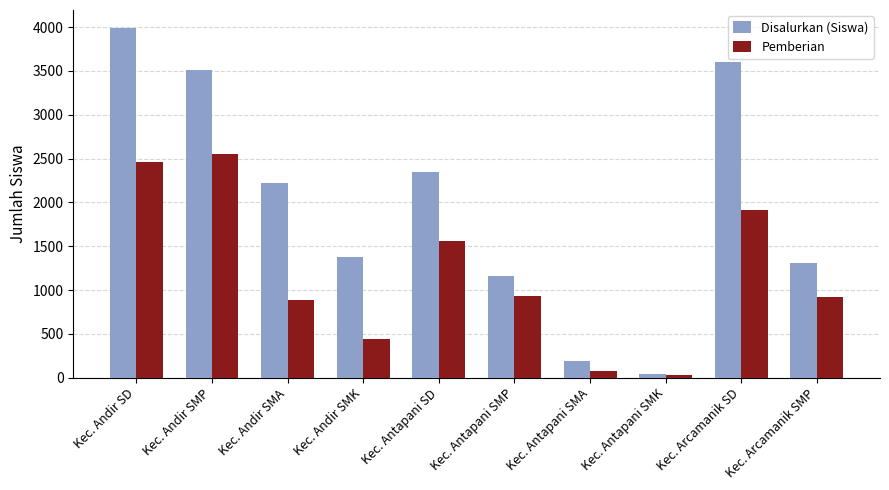

Is it true that Disalurkan (Siswa) equals 2343 at Kec. Antapani SD?

True